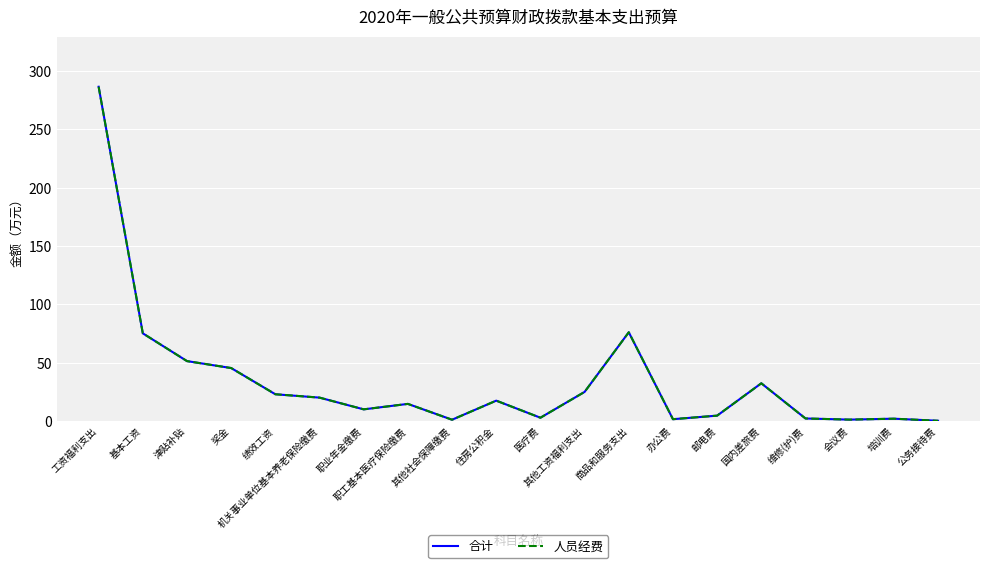

List the labels in order of 合计 value, largest first.

工资福利支出, 商品和服务支出, 基本工资, 津贴补贴, 奖金, 国内差旅费, 其他工资福利支出, 绩效工资, 机关事业单位基本养老保险缴费, 住房公积金, 职工基本医疗保险缴费, 职业年金缴费, 邮电费, 医疗费, 维修(护)费, 培训费, 办公费, 会议费, 其他社会保障缴费, 公务接待费